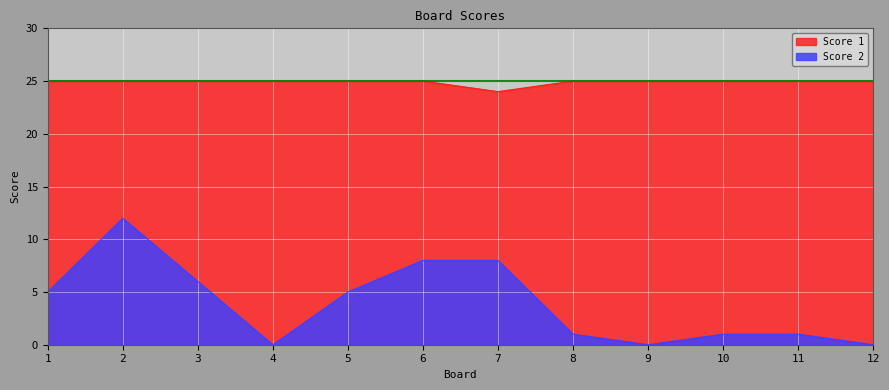

True or false: Score 1 and Score 2 cross at least once.

False